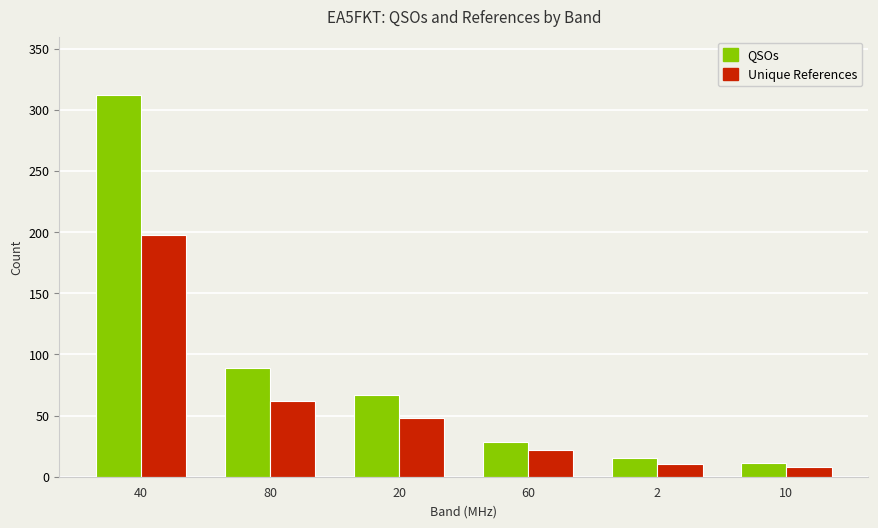

What is the smallest value displayed?

8